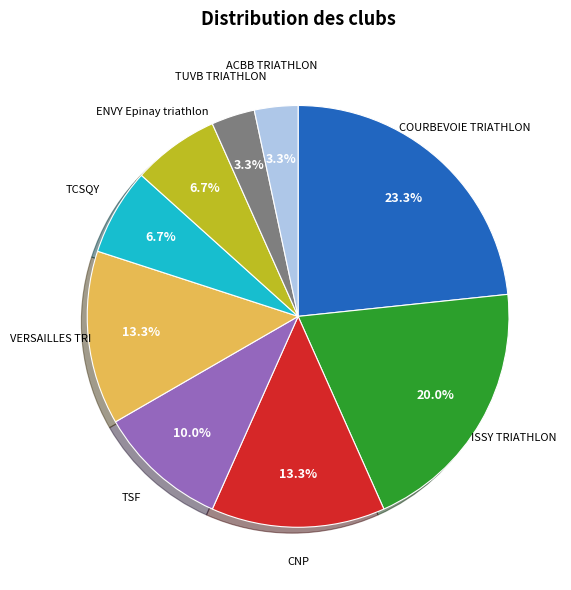

Is there a majority slice in this chart?

No